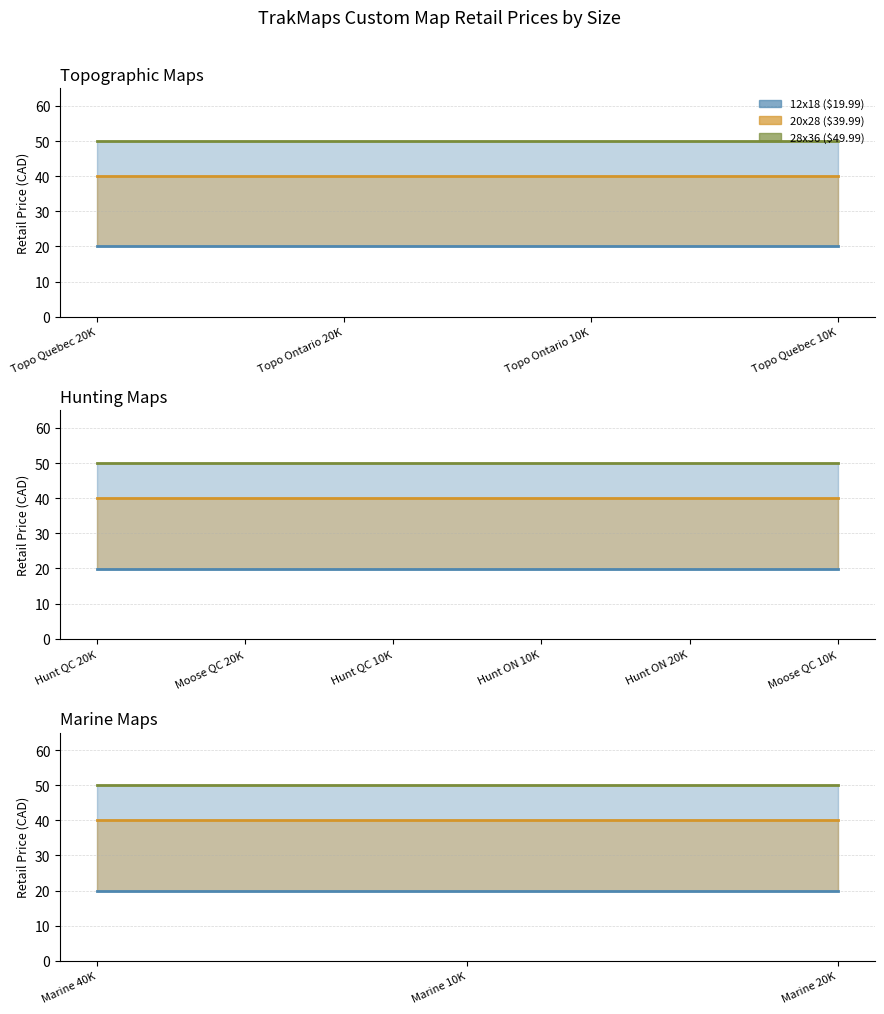

What is the minimum value shown in the chart?

20.0